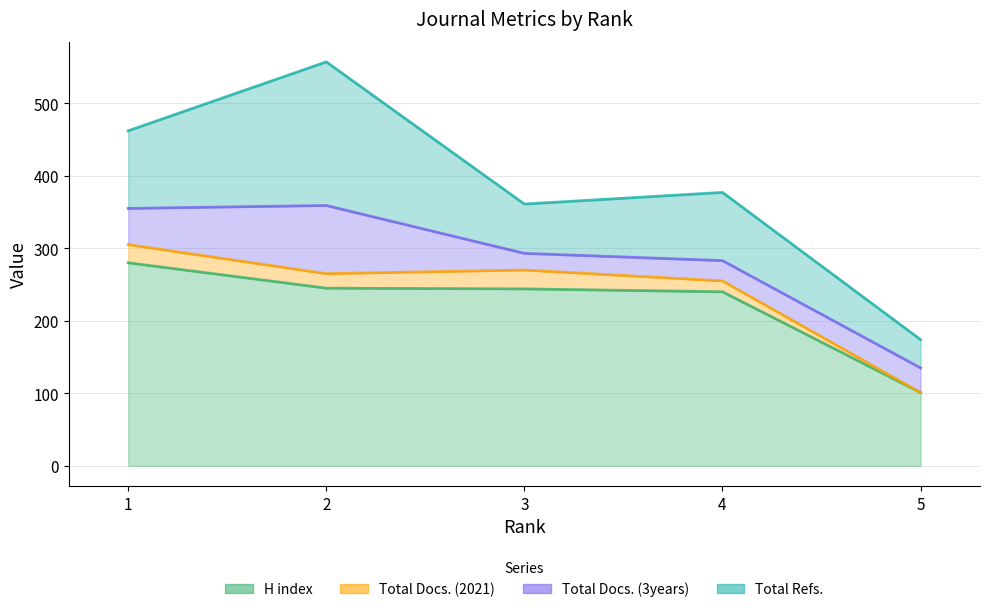

What is the spread (max minus min) of values at 2?

225